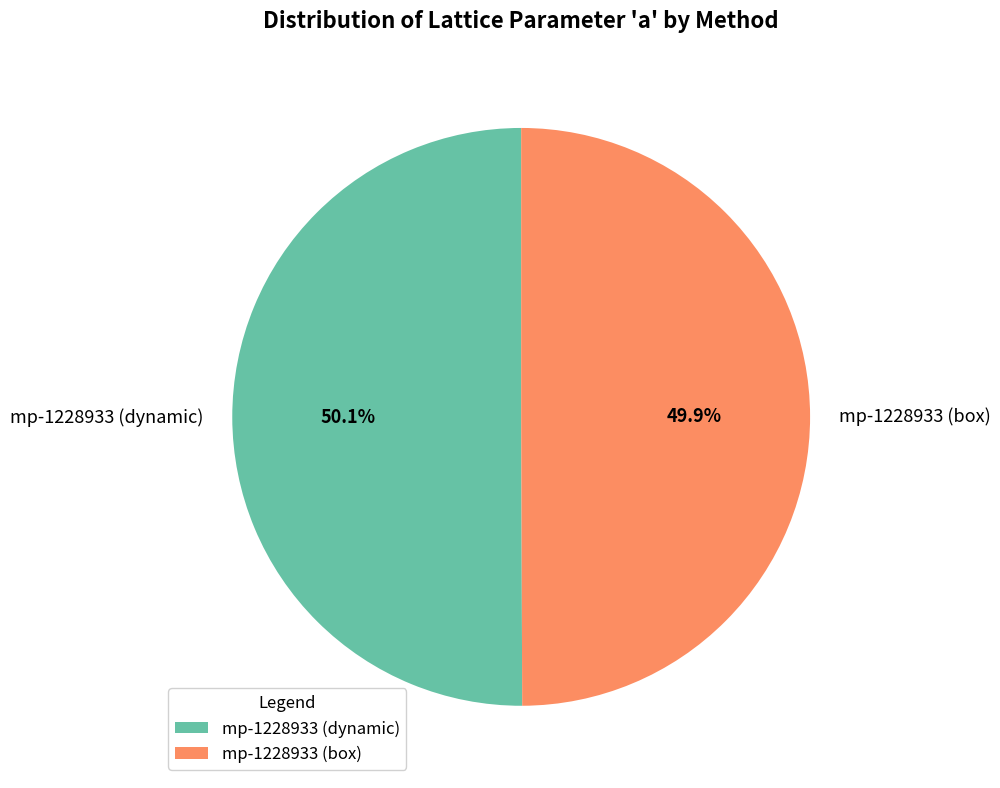

Does any single category account for the majority?

Yes